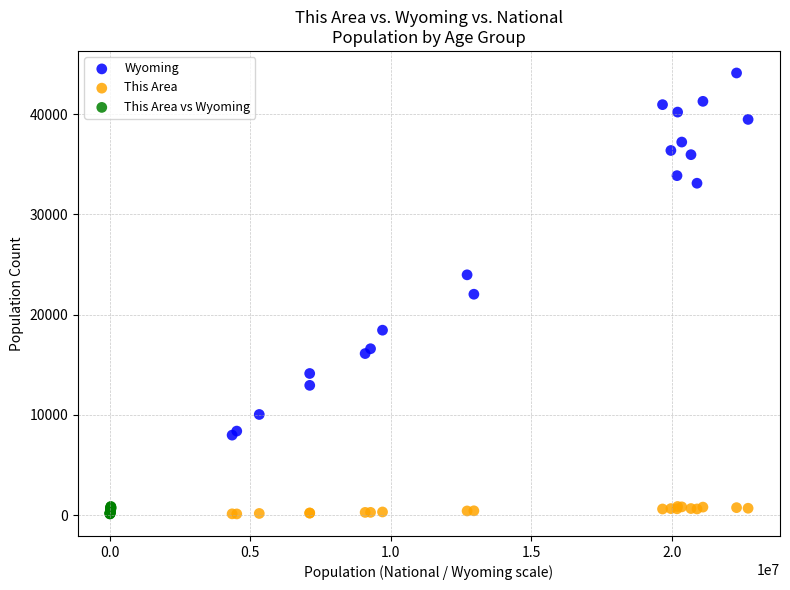

Which series has the widest spread of Y values?

Wyoming